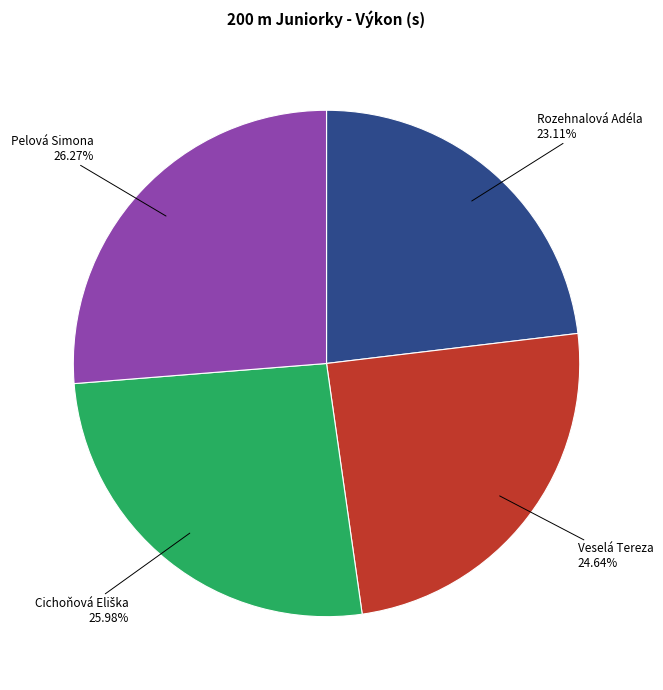

How many slices are in this pie chart?

4